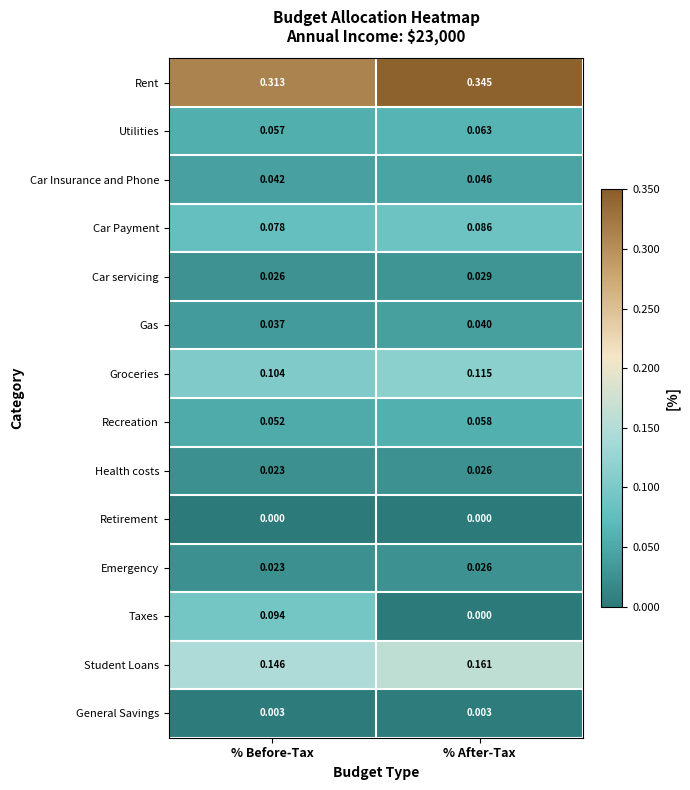

Rank the categories by Car servicing value from highest to lowest.

% After-Tax, % Before-Tax